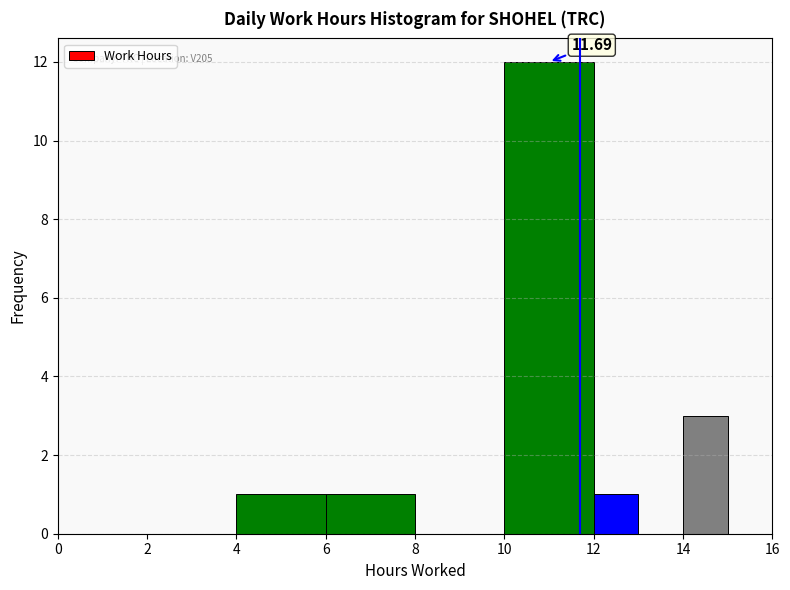

Over which range of the x-axis is the bar tallest?

10 to 12